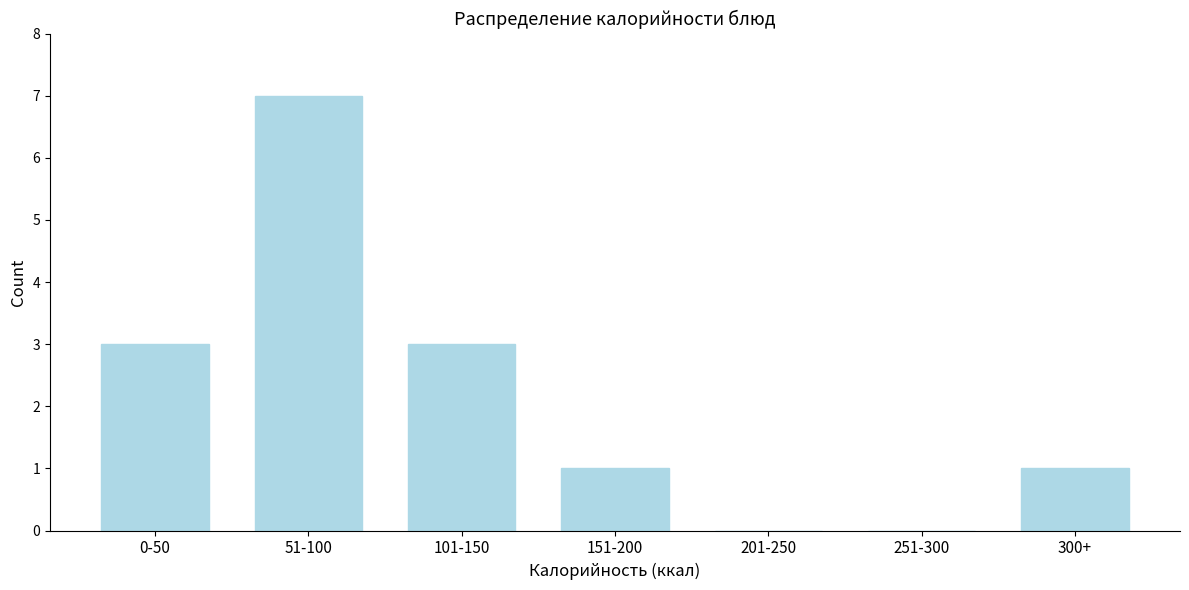

Reading left to right, extract all data points from this chart.

0-50=3	51-100=7	101-150=3	151-200=1	201-250=0	251-300=0	300+=1